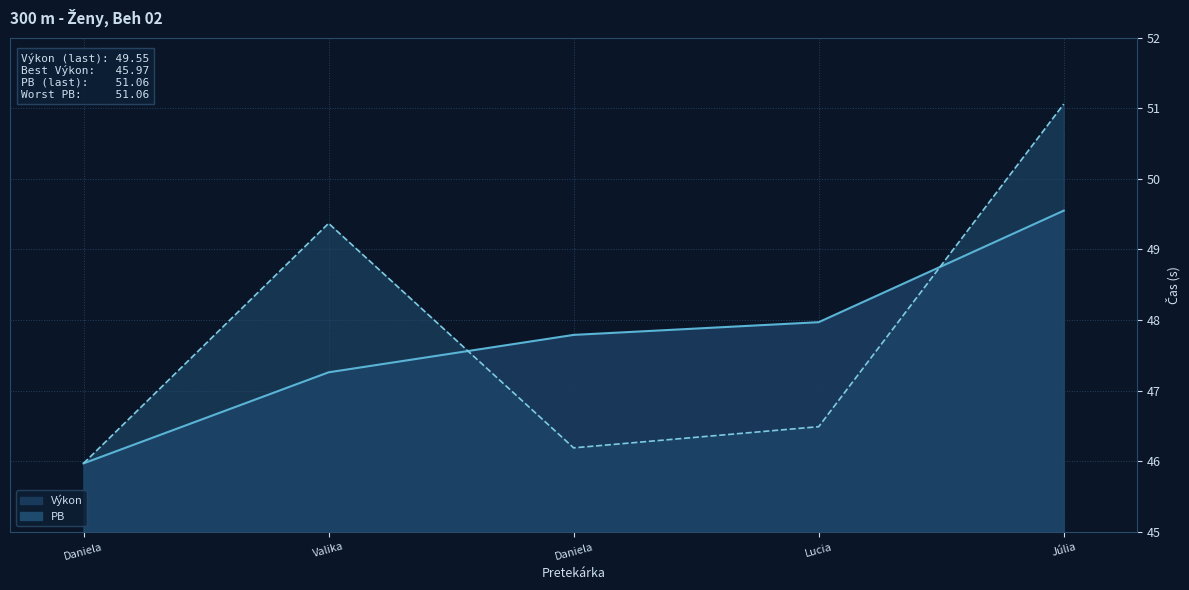

Rank the categories by PB value from highest to lowest.

Júlia, Valika, Lucia, Daniela, Daniela